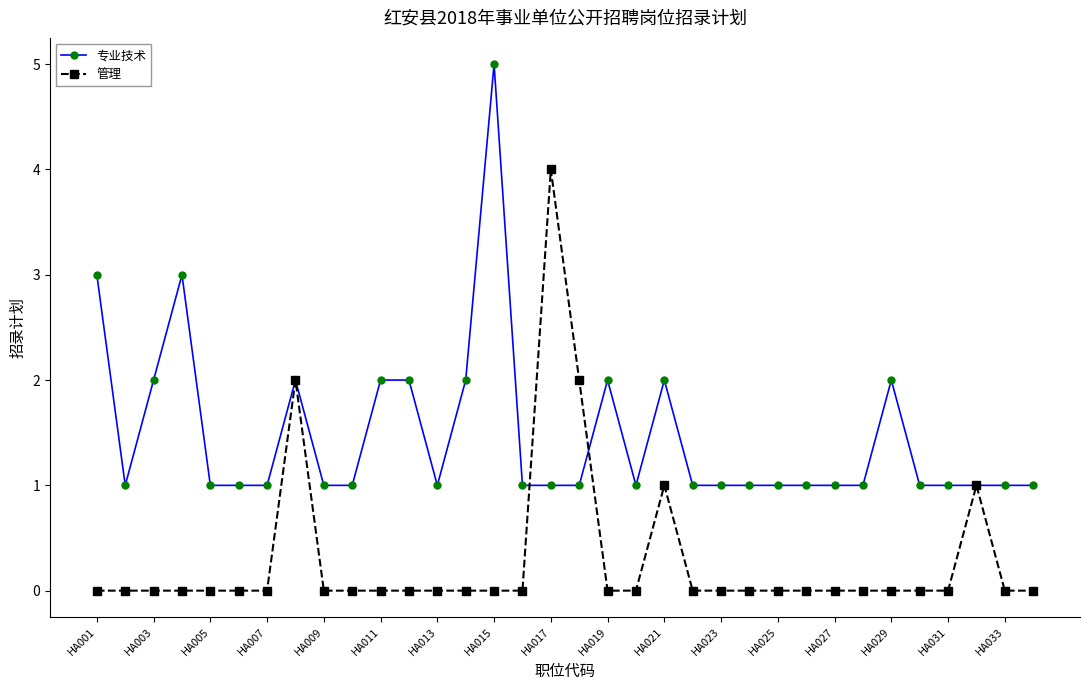

What is the value of the 管理 point at the 17th from the left?

4